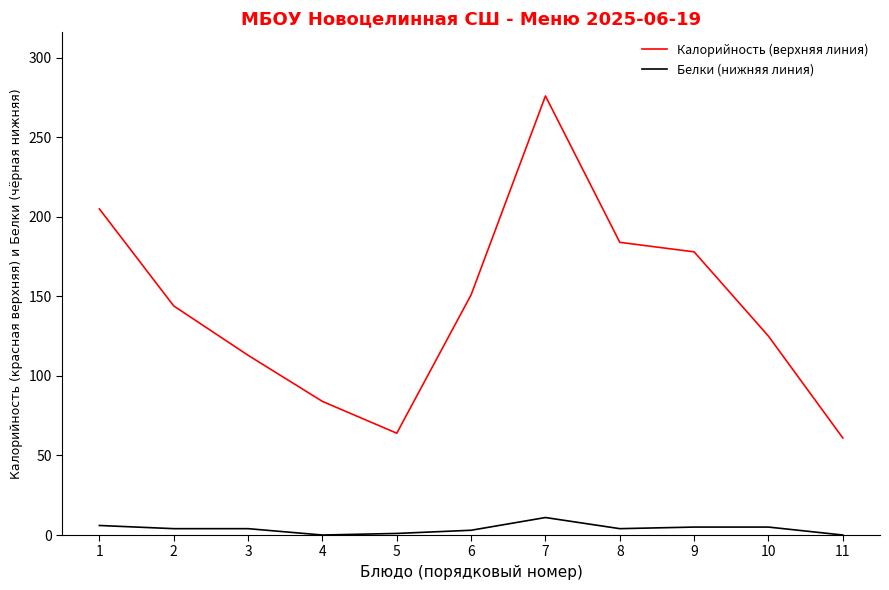

True or false: Белки (нижняя линия) and Калорийность (верхняя линия) cross at least once.

False